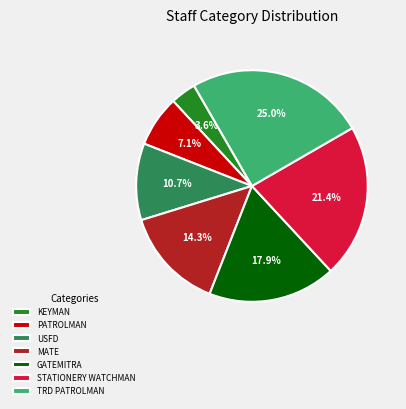

To the nearest percent, what is the combined percentage of MATE and KEYMAN?

18%